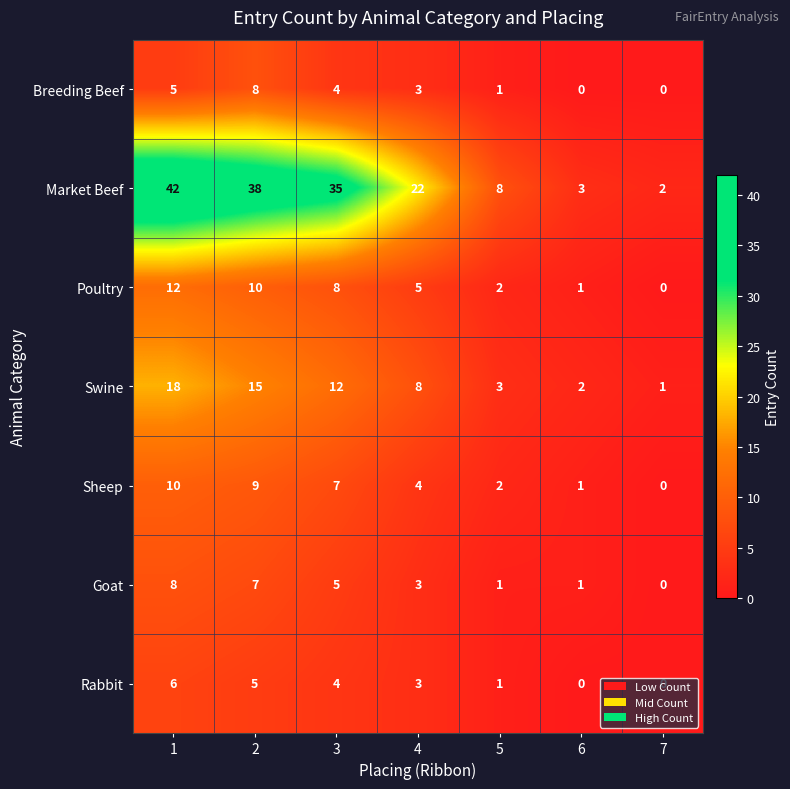

What is the average value of the Rabbit series?

3